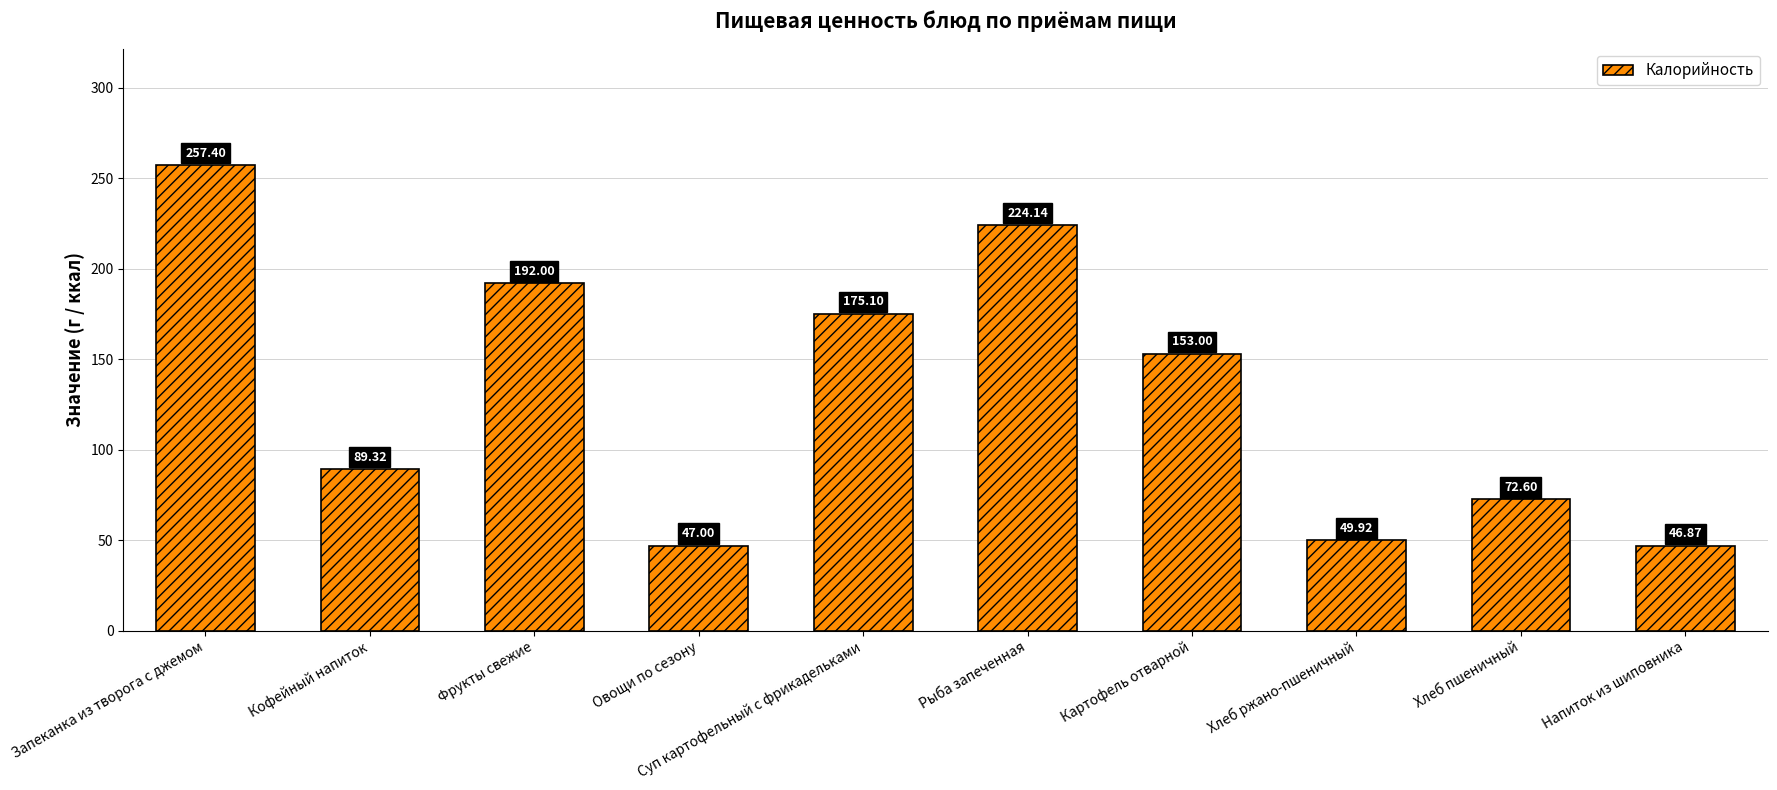

List the labels in order of value, smallest first.

Напиток из шиповника, Овощи по сезону, Хлеб ржано-пшеничный, Хлеб пшеничный, Кофейный напиток, Картофель отварной, Суп картофельный с фрикадельками, Фрукты свежие, Рыба запеченная, Запеканка из творога с джемом